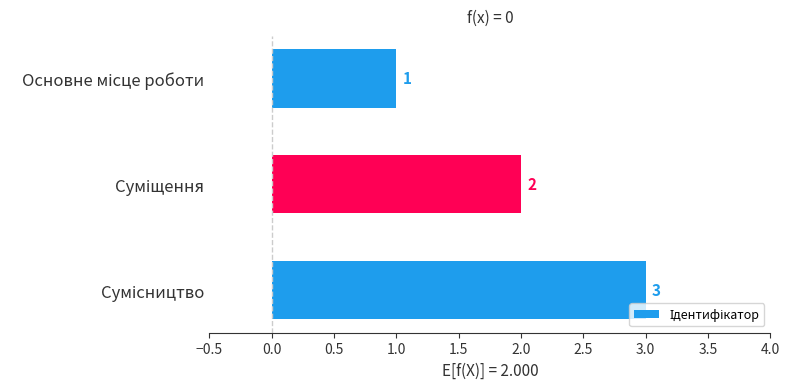

How many values are between 1 and 3?

3